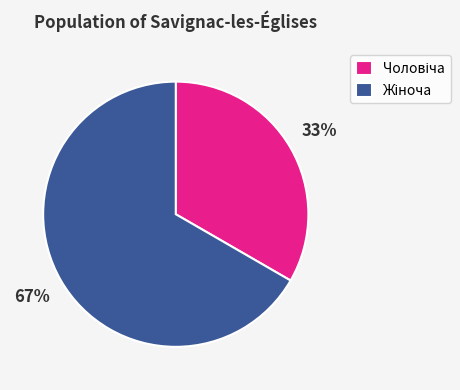

To the nearest percent, what is the average slice percentage?

50%